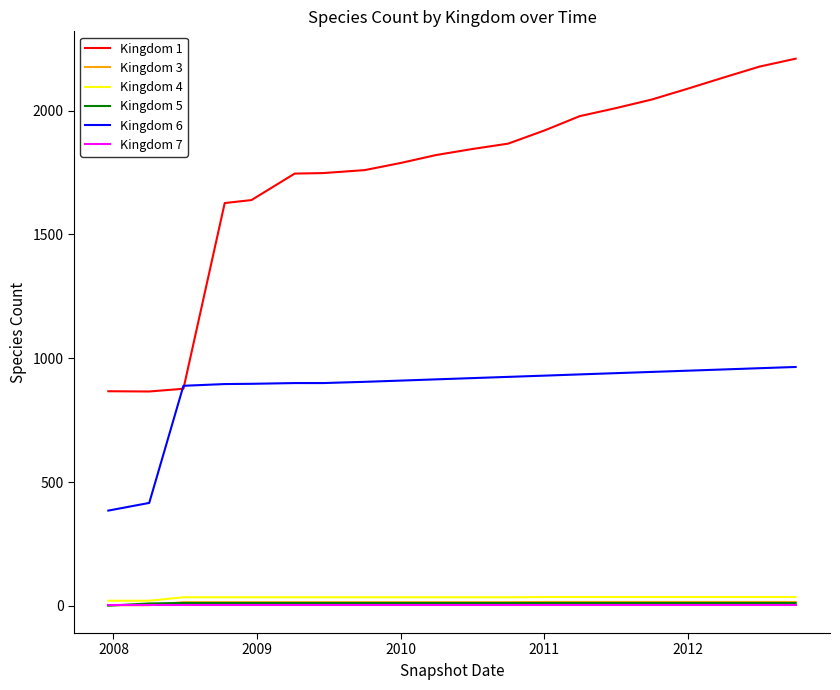

Which series has the widest spread of values?

Kingdom 1